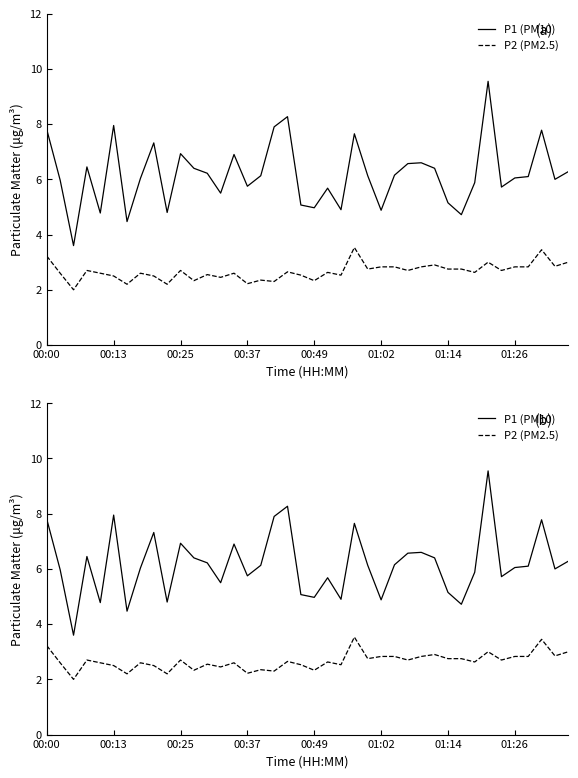

Which has a higher value, 39 or 17?

17